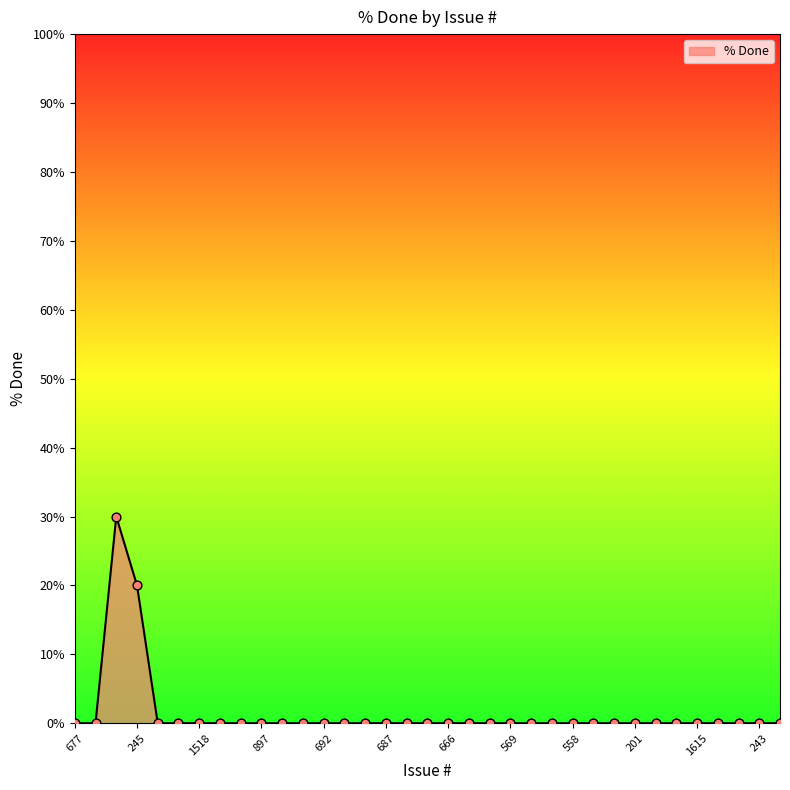

What is the maximum value shown in the chart?

30